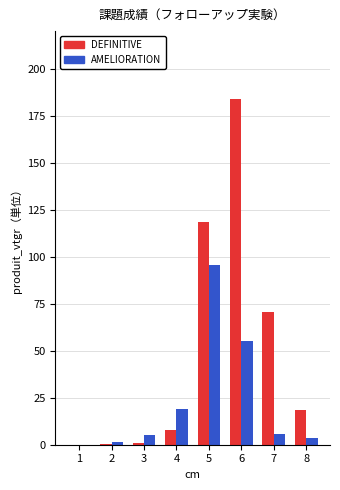

Between 4 and 5, which series saw the biggest shift?

DEFINITIVE